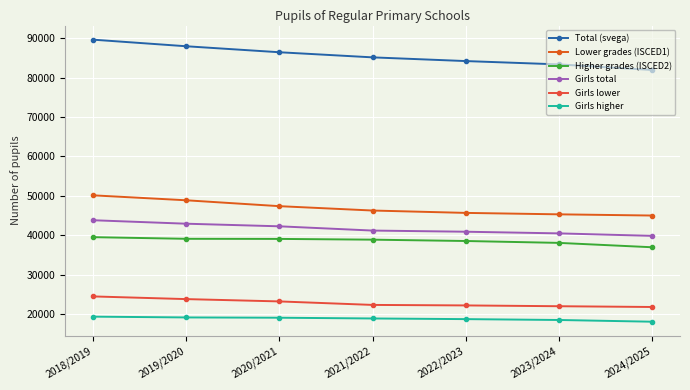

At how many categories does at least one series exceed 24194?

7